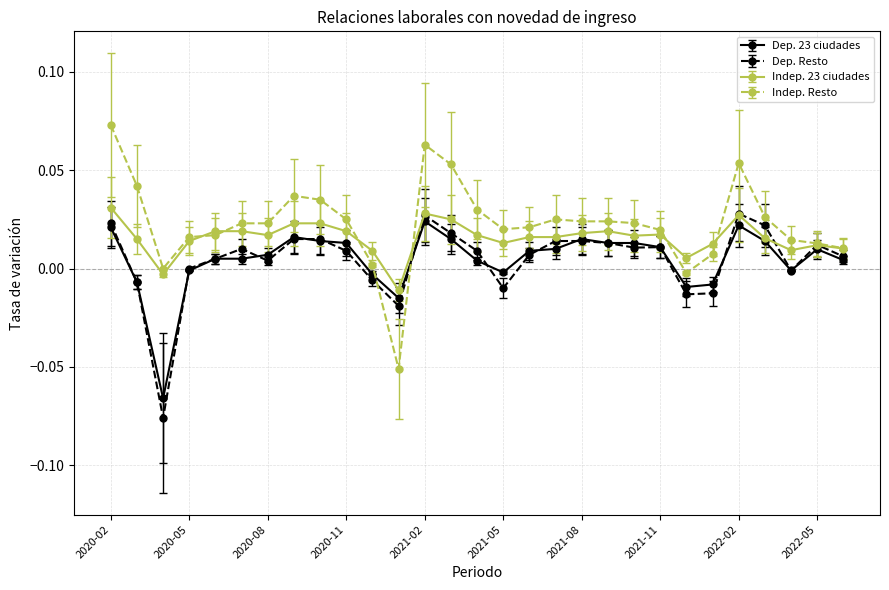

True or false: Indep. Resto has more than 0 points higher than both neighbors.

True